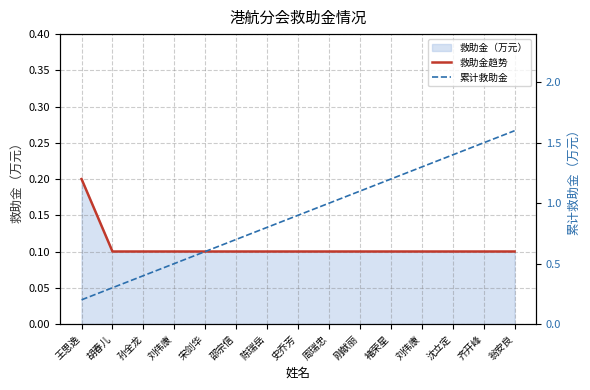

What is the total value across all series at 王思逸?

0.4